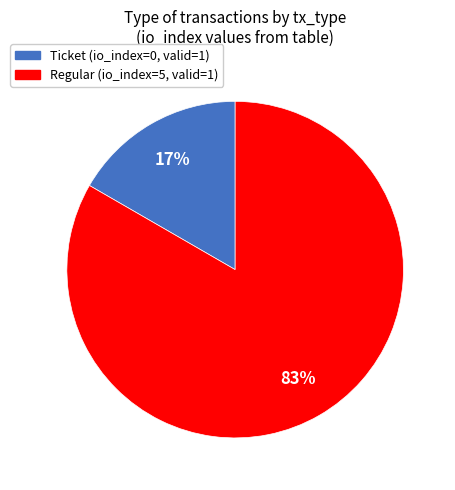

Which category has the smallest portion of the pie?

Ticket (io_index=0, valid=1)